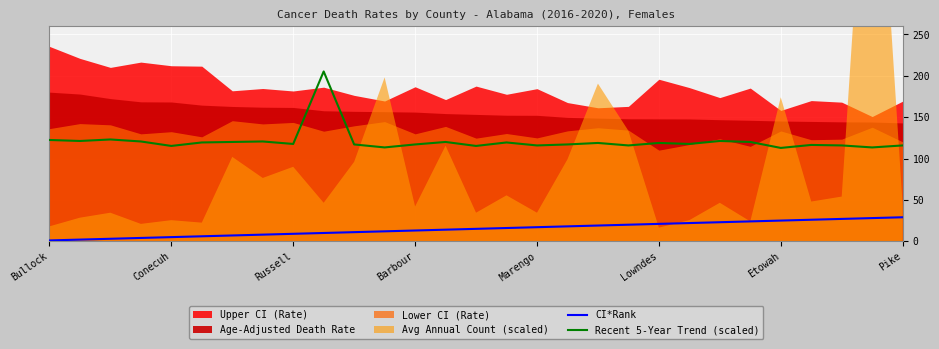

How many categories are shown in the chart?

29